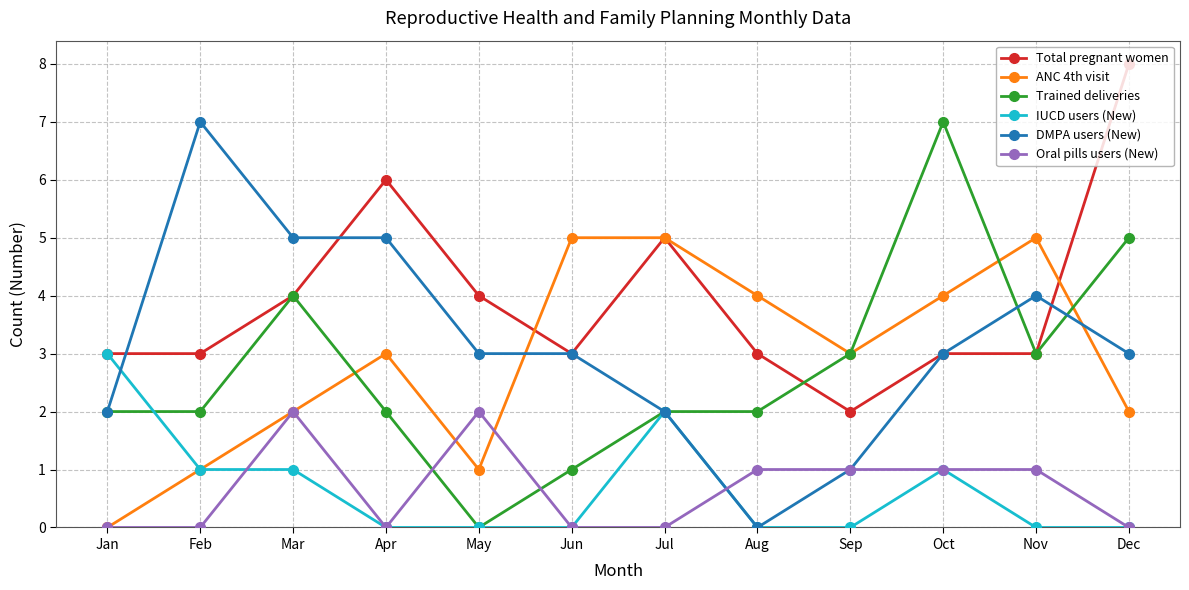

What is the difference between the maximum and minimum values in the IUCD users (New) series?

3